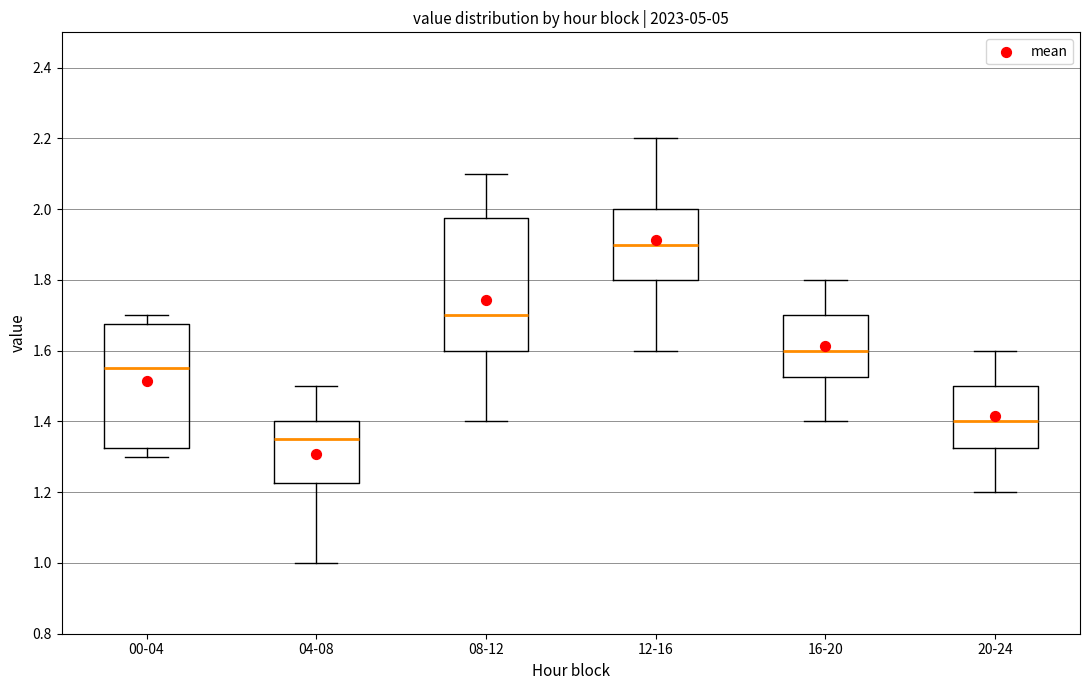

Where is the upper edge of the box for 04-08 on the y-axis? The values are not printed on the chart, so give them approximately, as read against the axis.

1.40